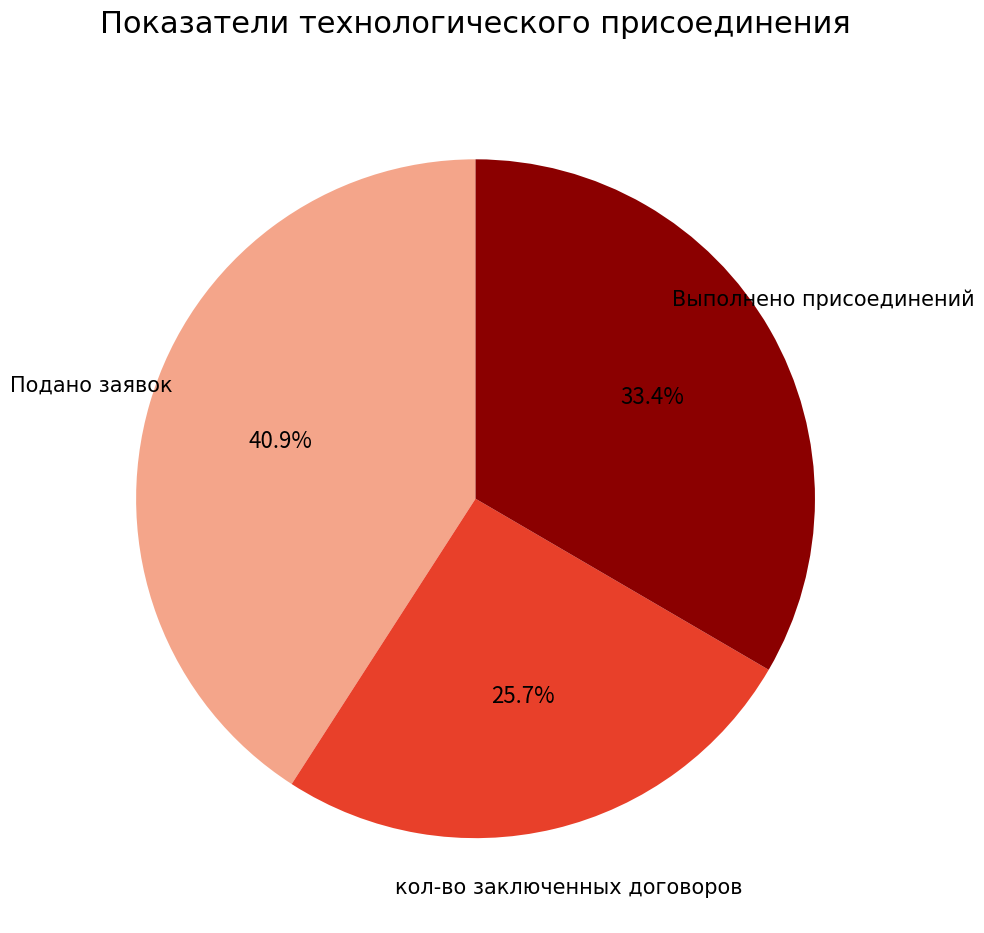

Is there any slice that represents more than half of the pie?

No